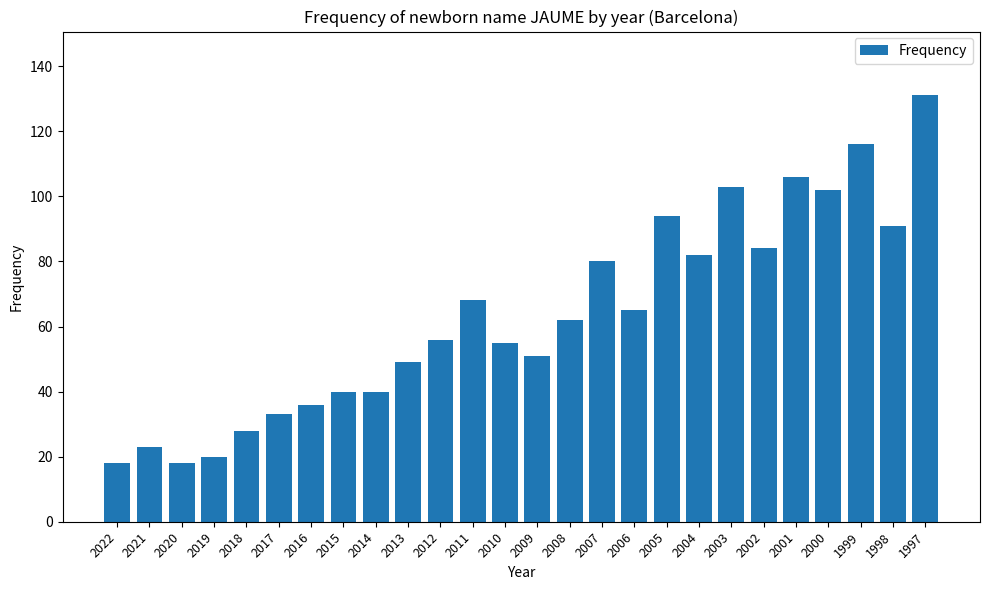

Which has a higher value, 2015 or 2016?

2015